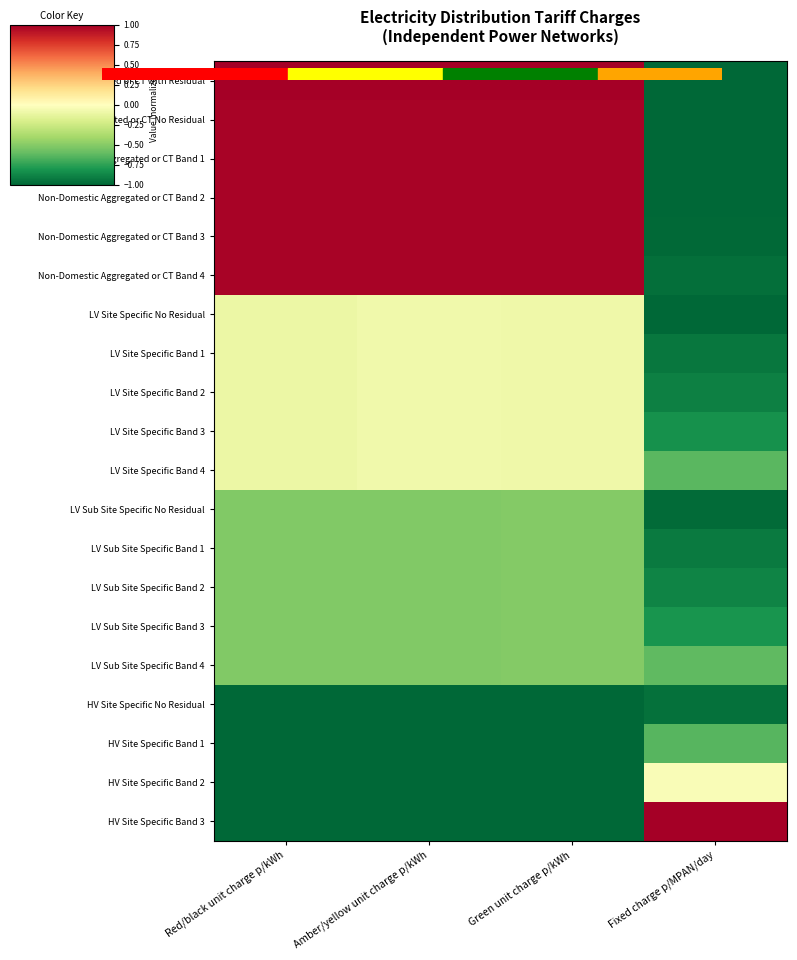

What is the total value across all series at Fixed charge p/MPAN/day?

-15.0